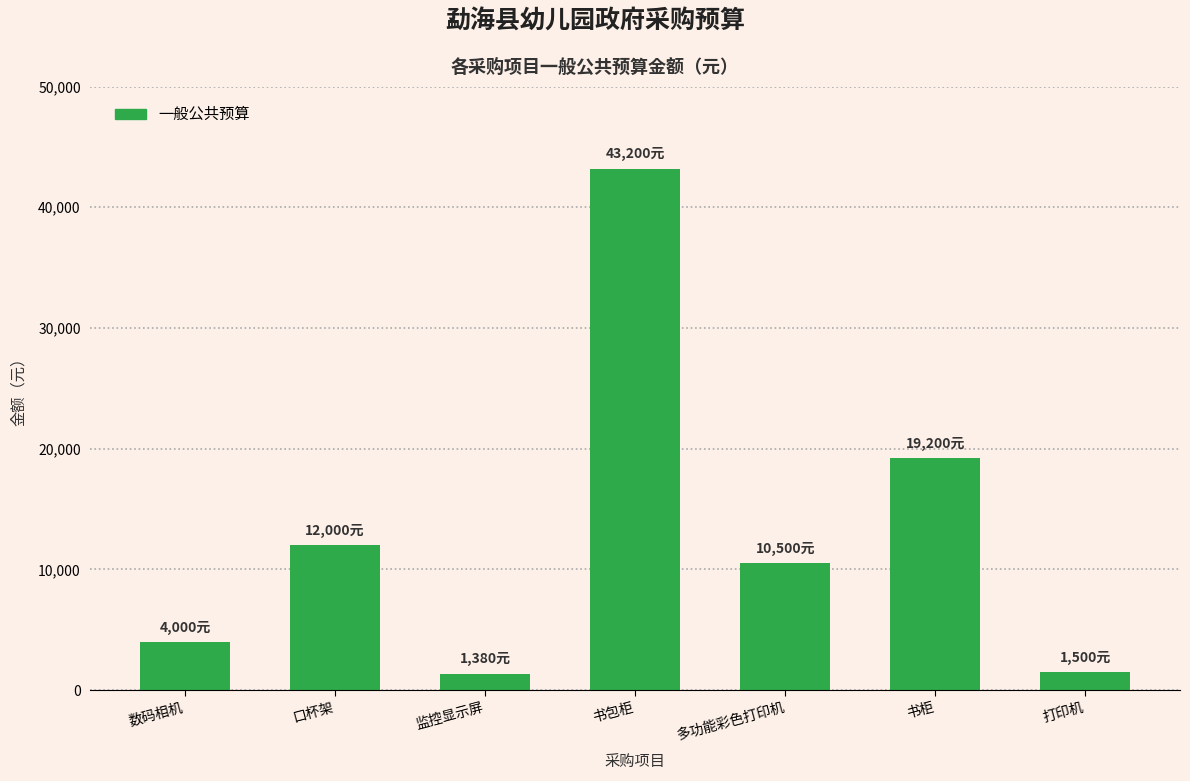

What is the sum of the values at 书包柜 and 打印机?

44700